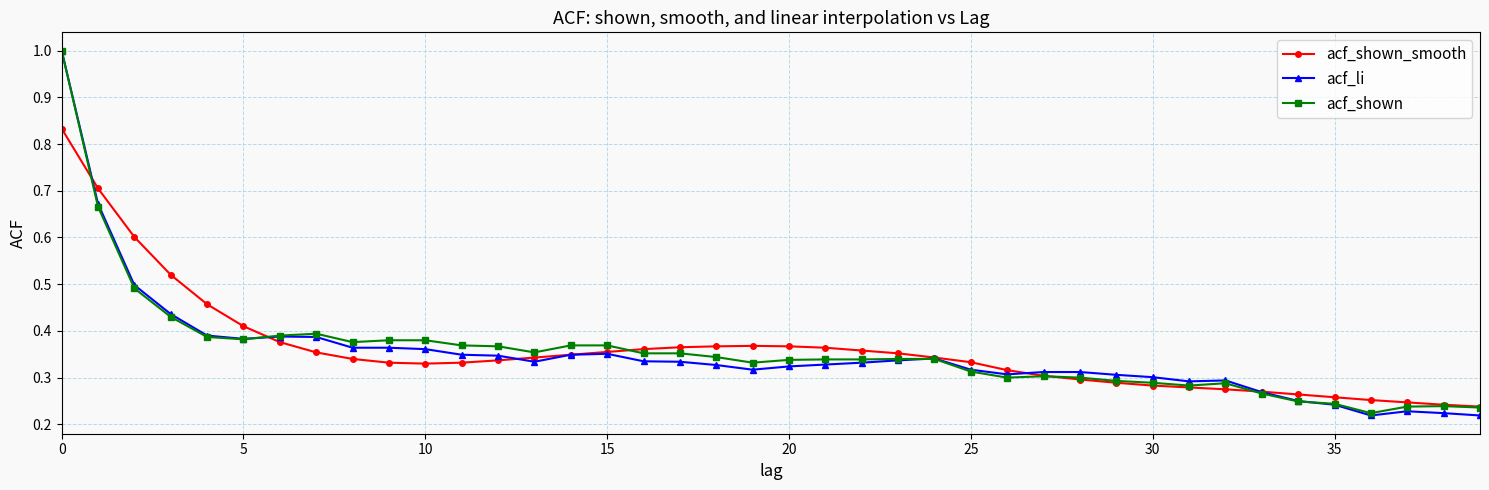

At how many categories does at least one series exceed 0?

40